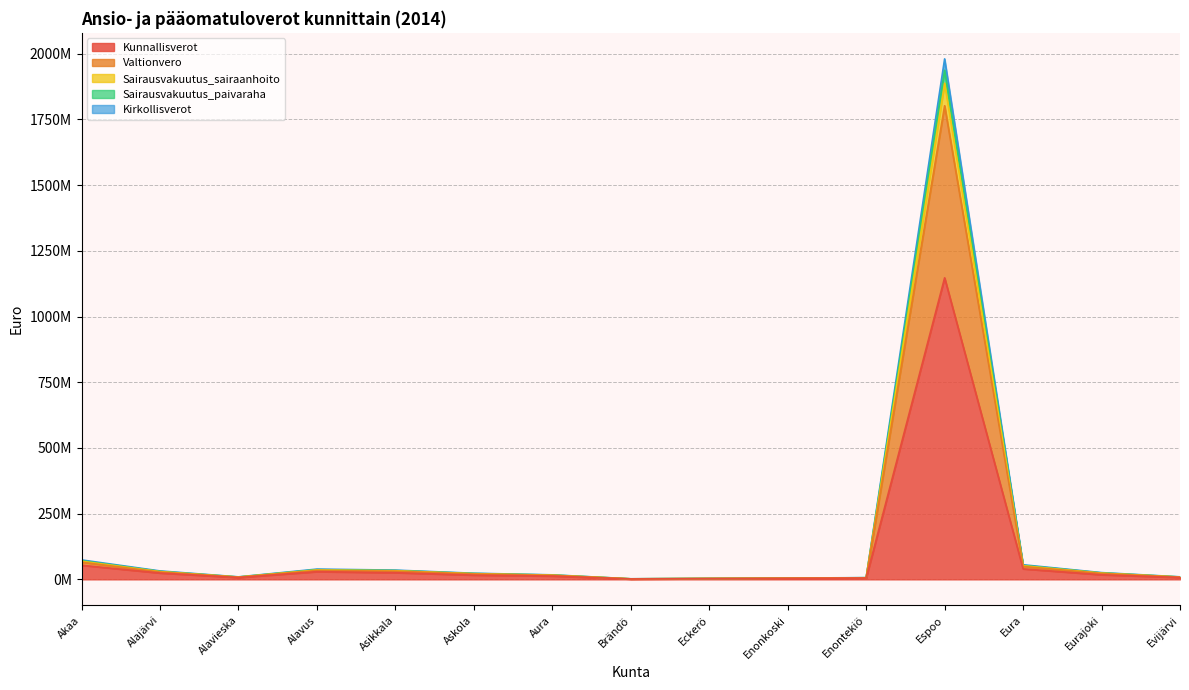

What is the difference between the highest and lowest values at Alajärvi?

7990103.6